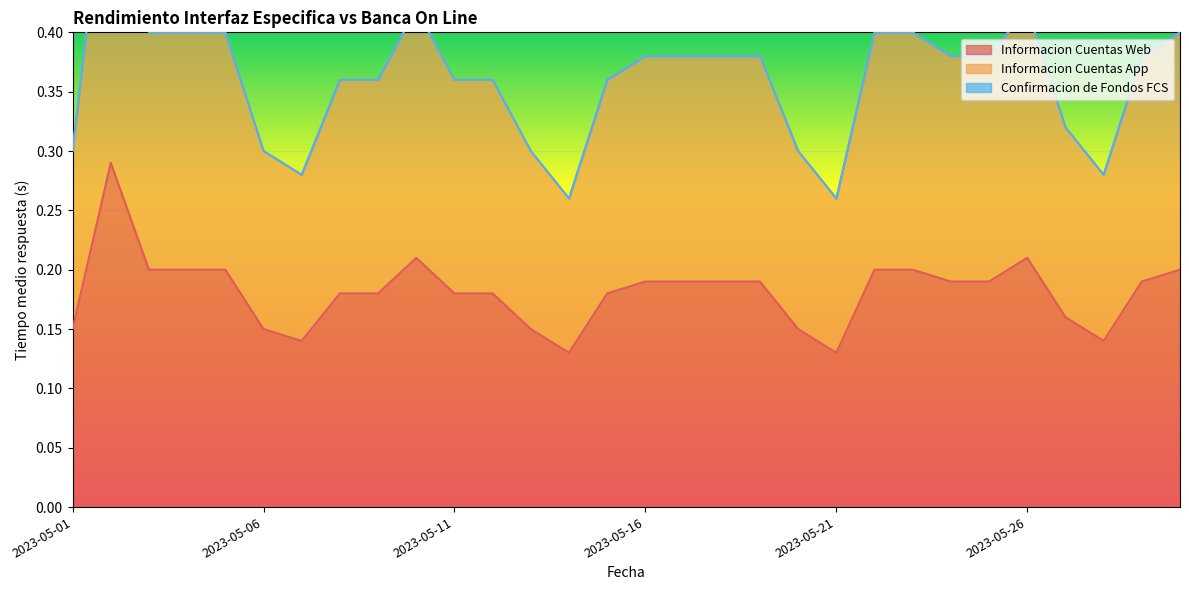

What is the highest value of the Informacion Cuentas Web series?

0.3